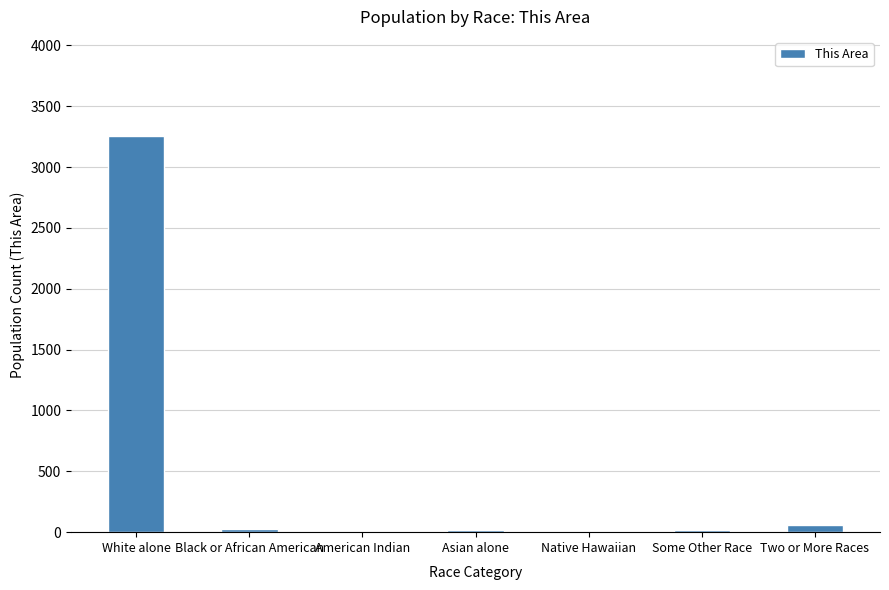

What is the maximum value shown in the chart?

3256